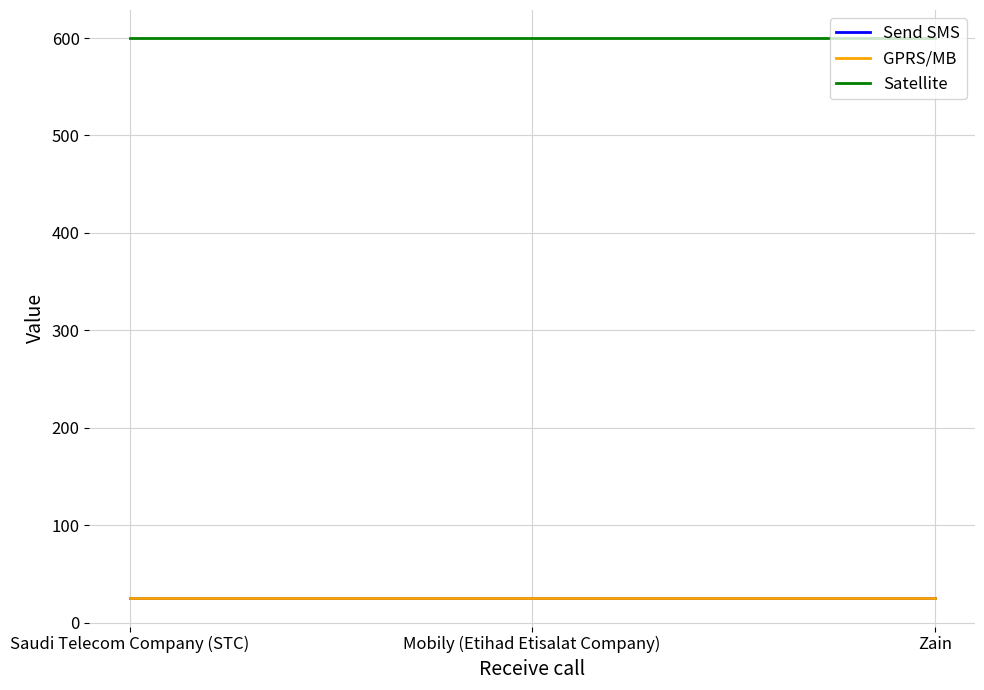

Does the chart display data point markers on the line(s)?

No